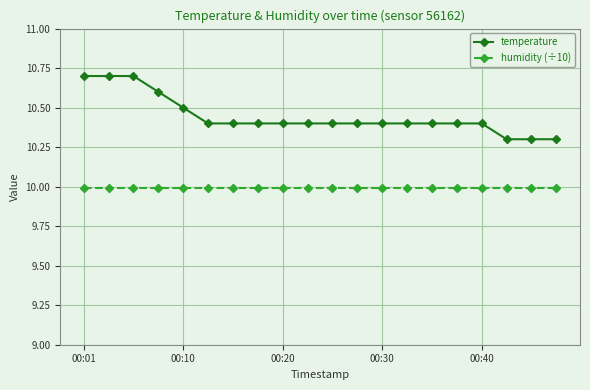

True or false: temperature and humidity (÷10) cross at least once.

False